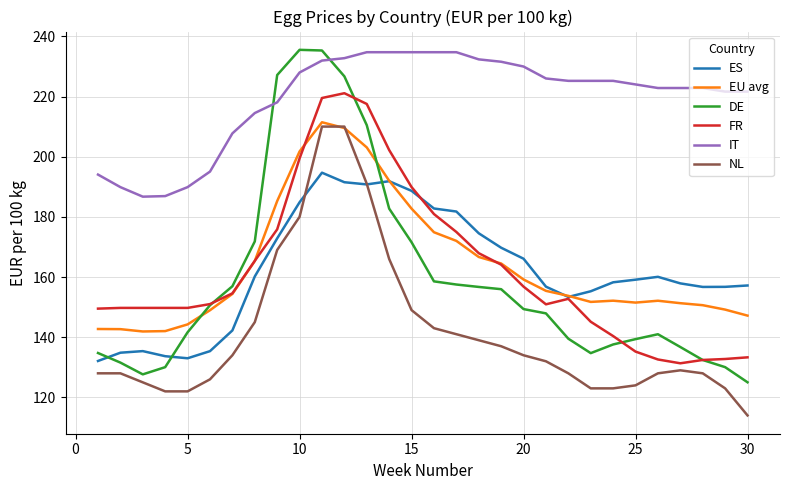

Which series has the largest total across all categories?

IT